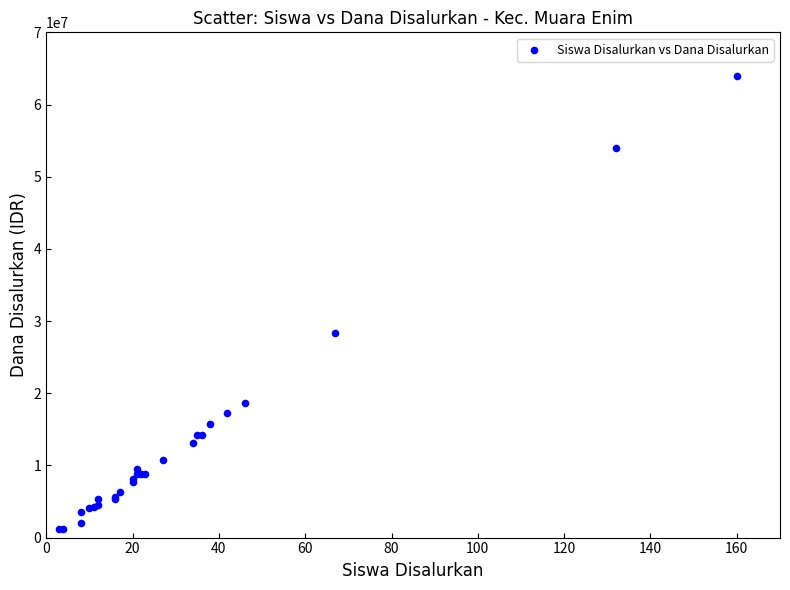

What Y value in the scatter plot is closest to 32512500?

28350000